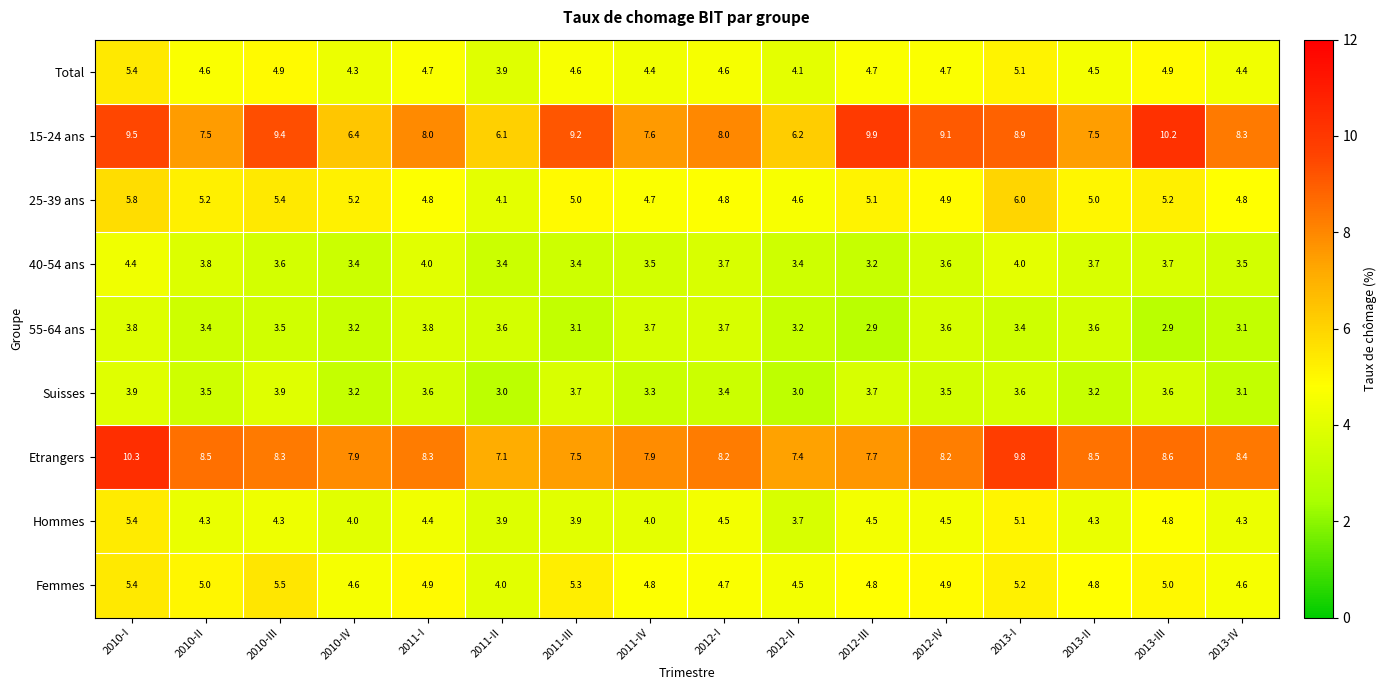

Is it true that 55-64 ans equals 3.5 at 2010-III?

True